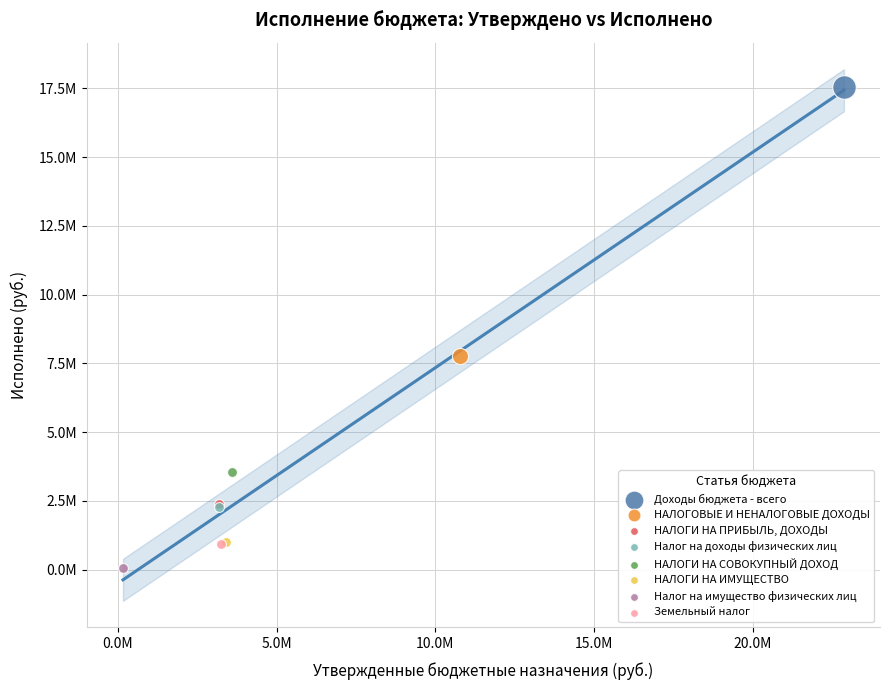

Which series contains the lowest Y value?

Налог на имущество физических лиц